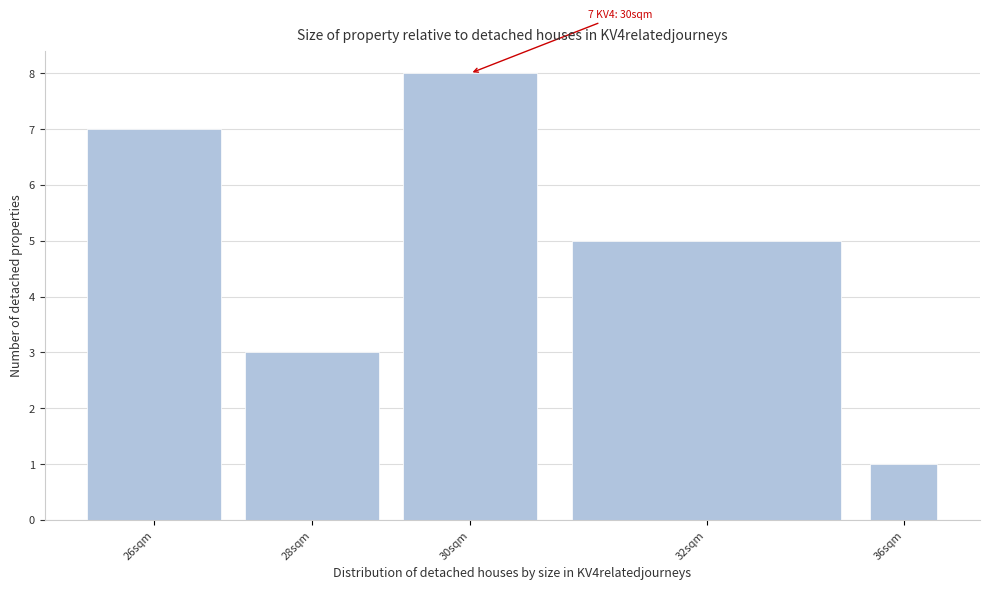

Reading right to left, list all the values displayed in this chart.

36sqm=1	32sqm=5	30sqm=8	28sqm=3	26sqm=7